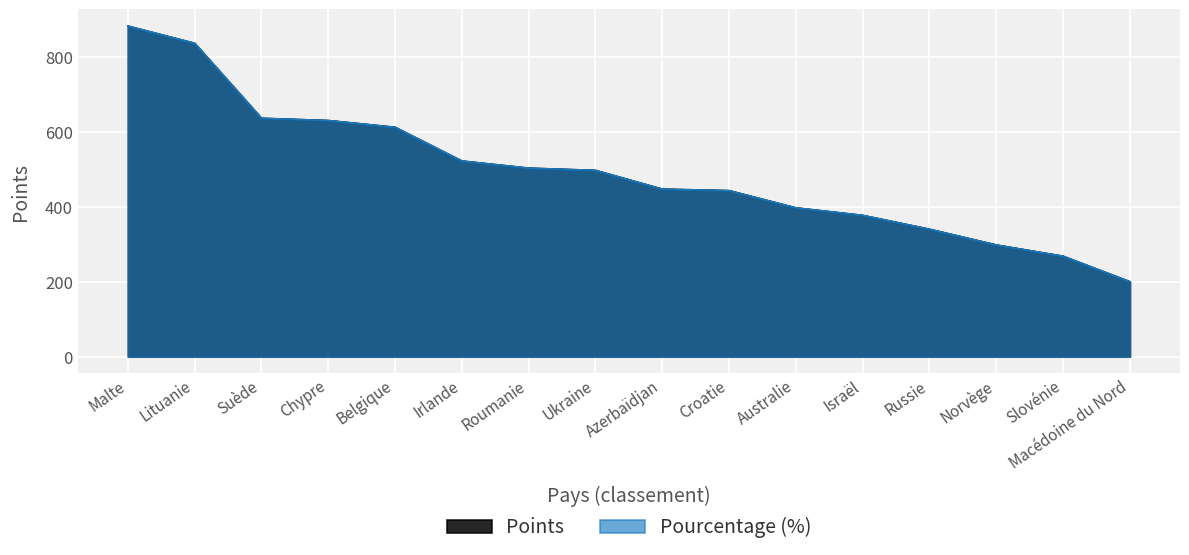

What is the highest value of the Points series?

882.0